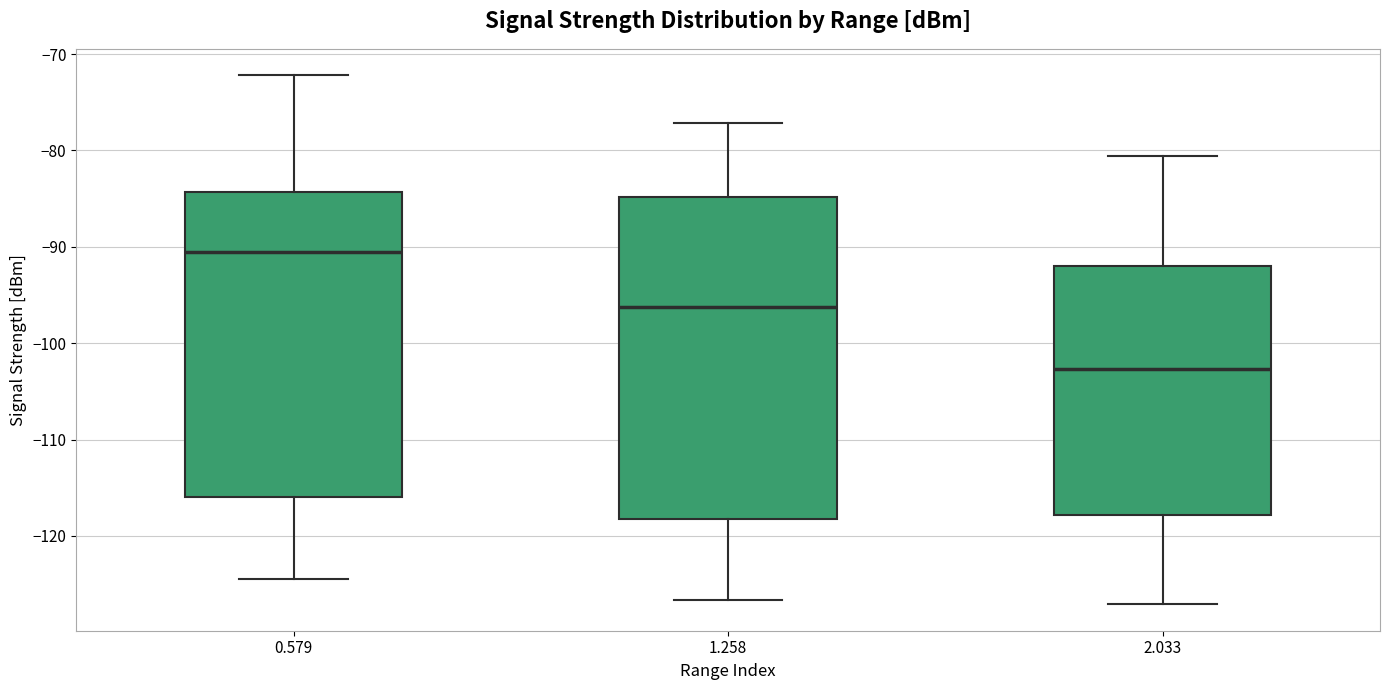

Which box has the lowest median line?

2.033